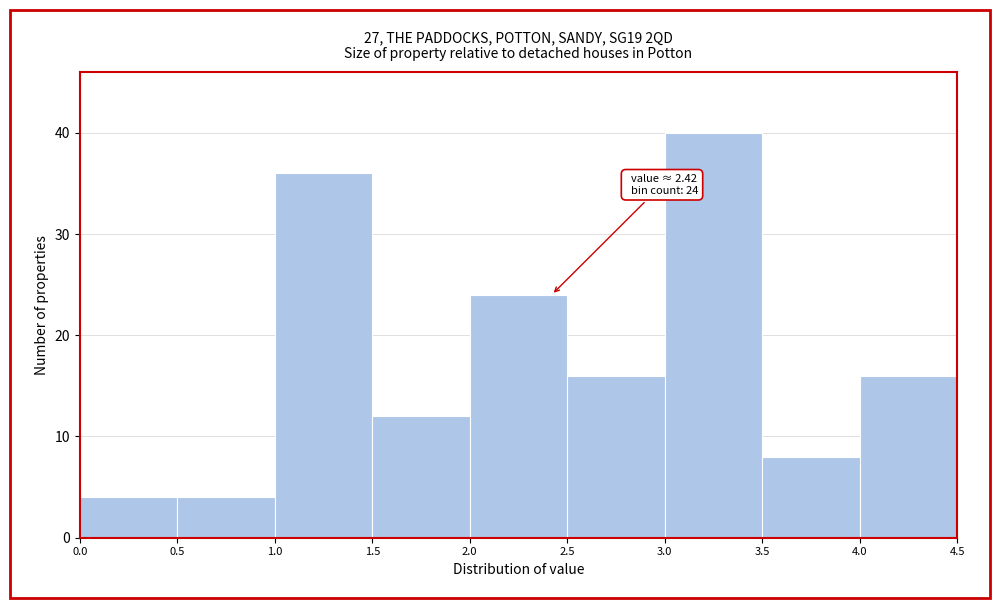

Over which range of the x-axis is the bar tallest?

3.0 to 3.5